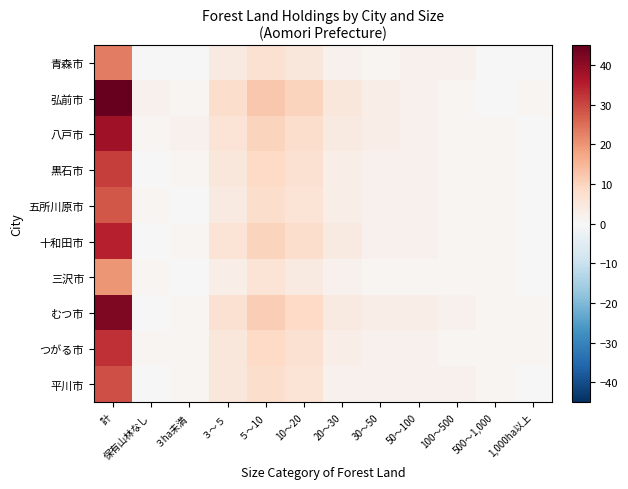

How many series are shown in this chart?

10